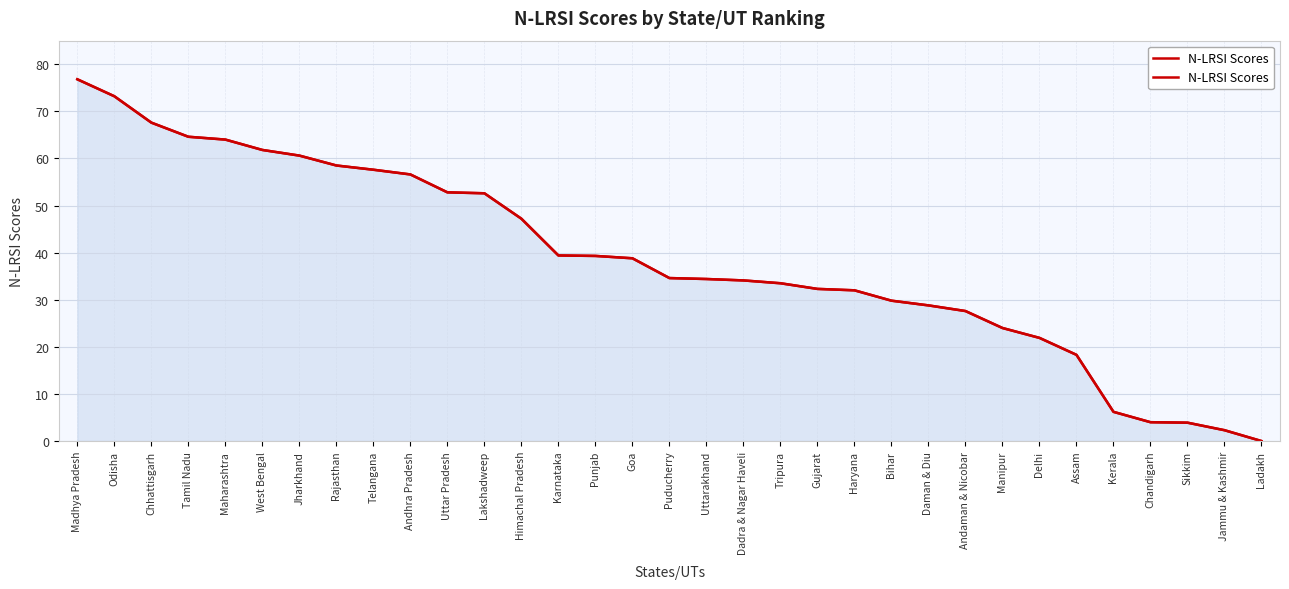

Between Rajasthan and Karnataka, which is larger?

Rajasthan